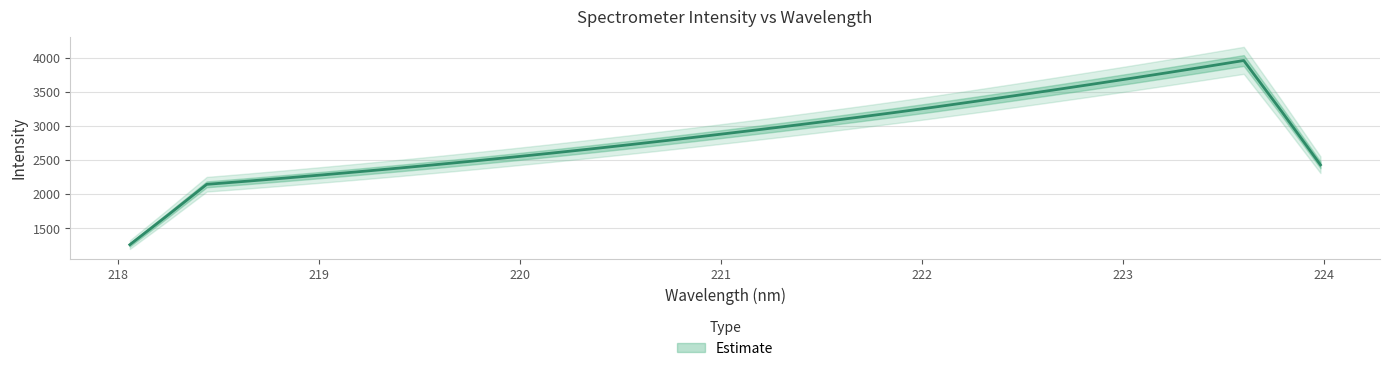

The chart shows a value of 2332.2 at 219.2067. True or false?

True